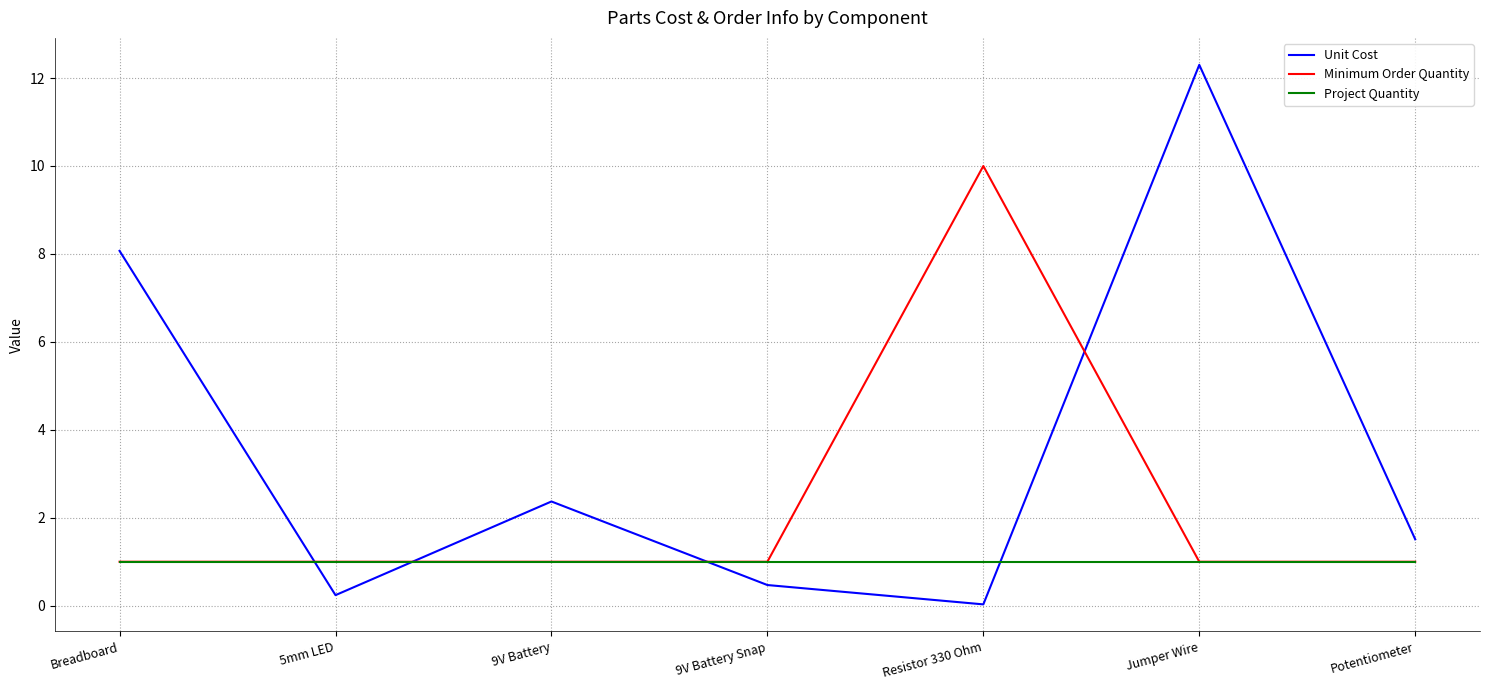

What are all the series names shown in the legend?

Unit Cost, Minimum Order Quantity, Project Quantity